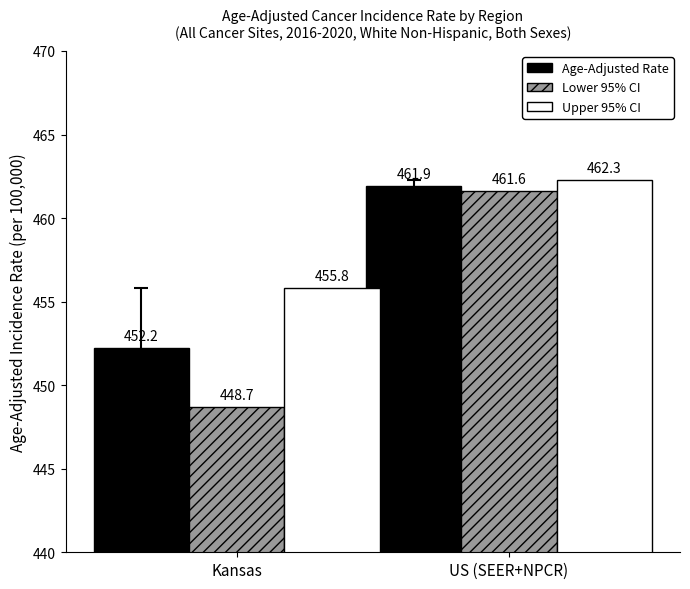

At which label does Upper 95% CI reach its peak?

US (SEER+NPCR)